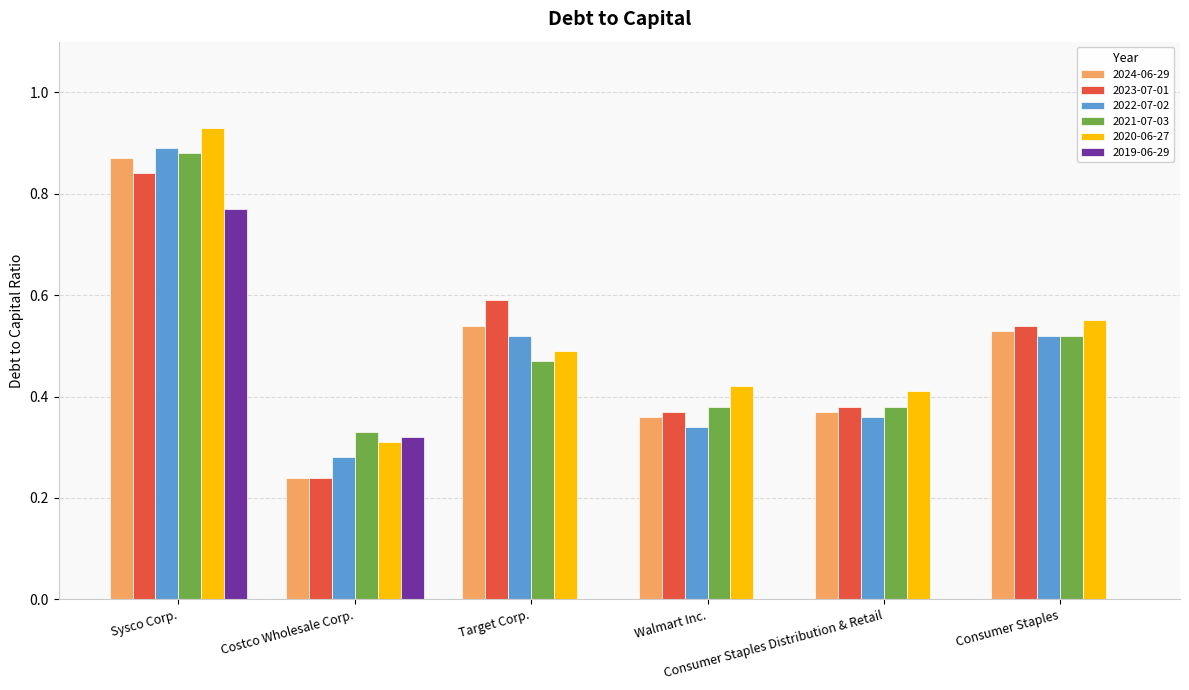

What value does the 2023-07-01 series have at Target Corp.?

0.6